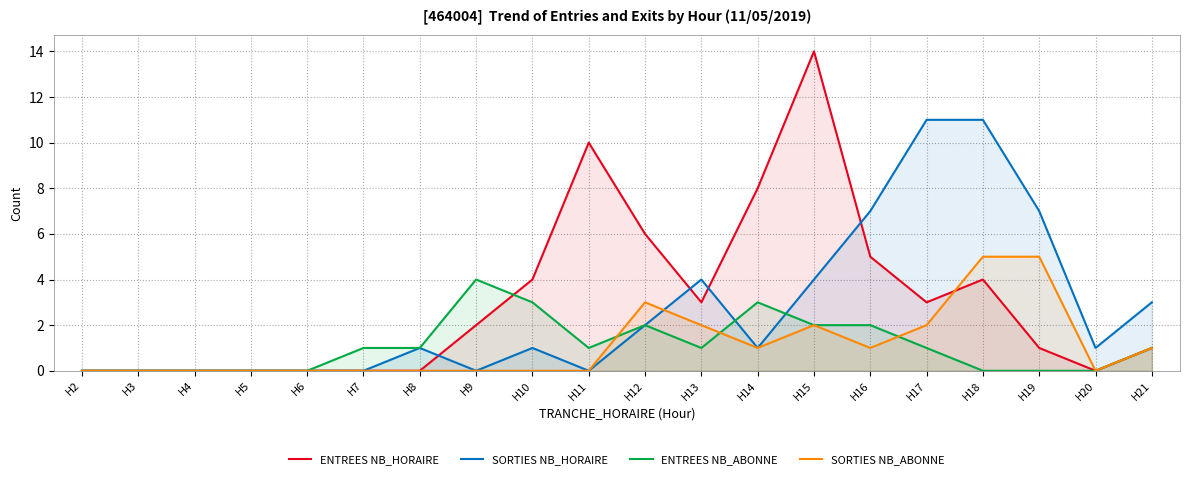

Reading left to right, what are all the values shown in this chart?

ENTREES NB_HORAIRE: 0	0	0	0	0	0	0	2	4	10	6	3	8	14	5	3	4	1	0	1
SORTIES NB_HORAIRE: 0	0	0	0	0	0	1	0	1	0	2	4	1	4	7	11	11	7	1	3
ENTREES NB_ABONNE: 0	0	0	0	0	1	1	4	3	1	2	1	3	2	2	1	0	0	0	1
SORTIES NB_ABONNE: 0	0	0	0	0	0	0	0	0	0	3	2	1	2	1	2	5	5	0	1